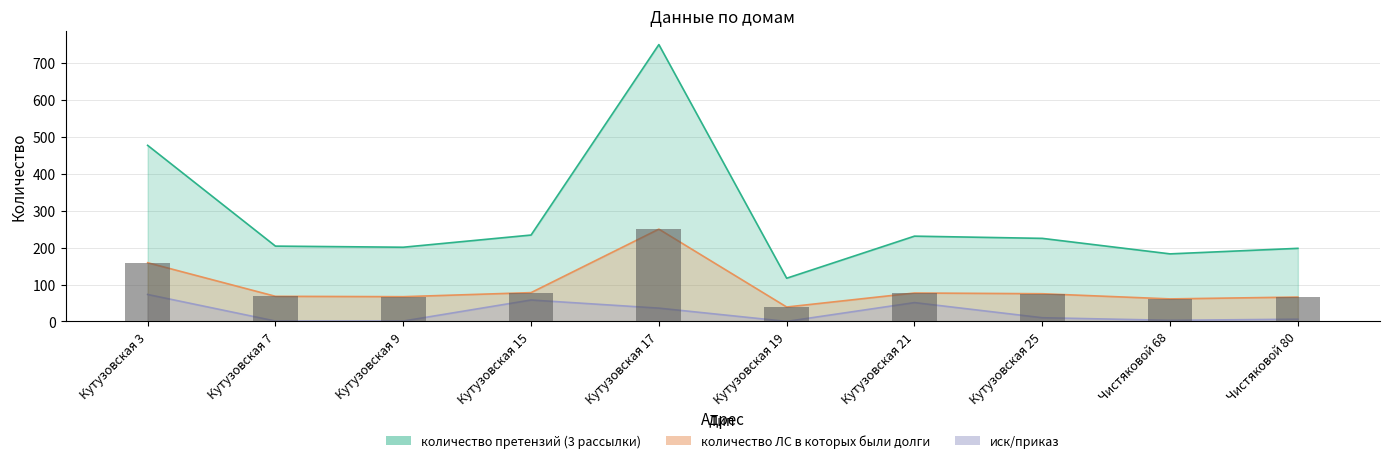

Which label corresponds to the smallest value in the chart?

Кутузовская 19